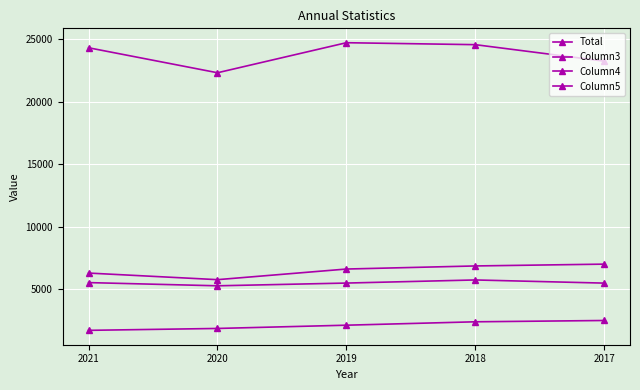

List the labels in order of Column3 value, smallest first.

2021, 2020, 2019, 2018, 2017